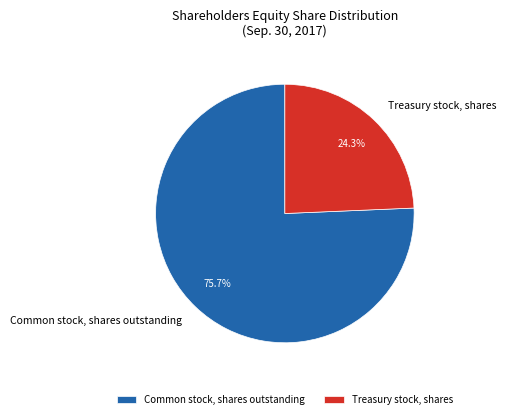

Is the sum of Common stock, shares outstanding and Treasury stock, shares greater than half?

Yes